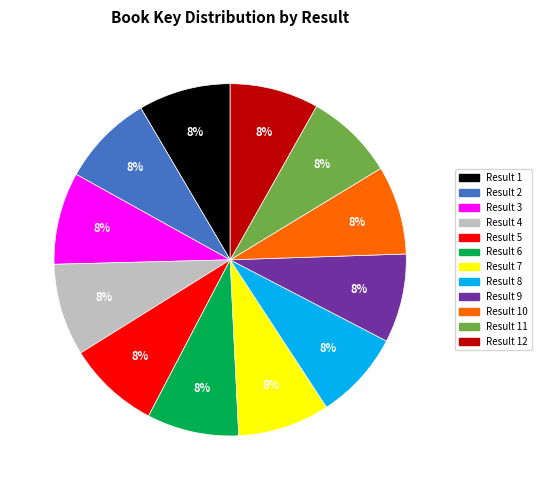

To the nearest percent, what is the average slice percentage?

8%